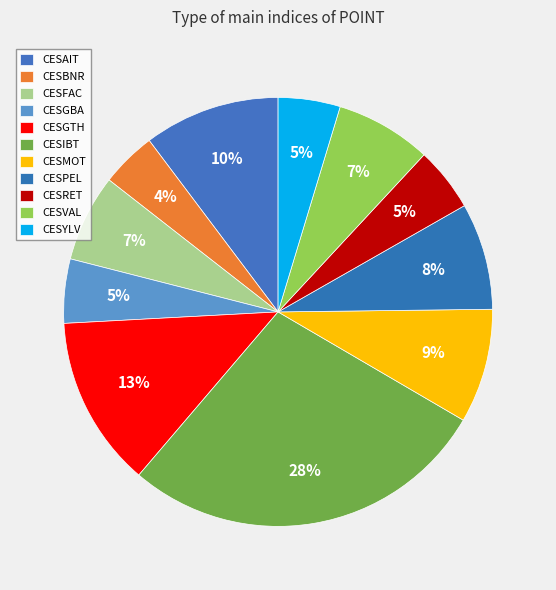

How many segments does this pie chart have?

11